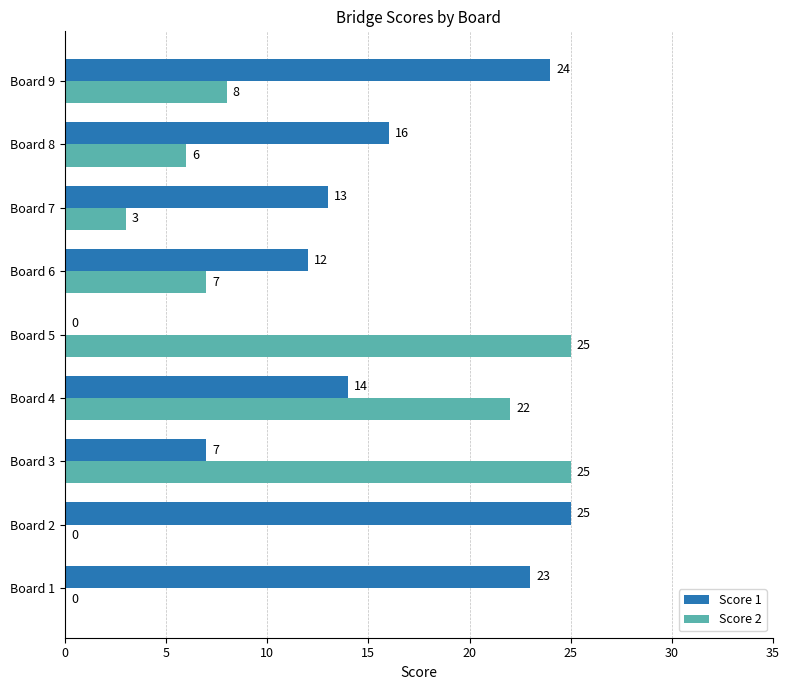

How many series are shown in this chart?

2